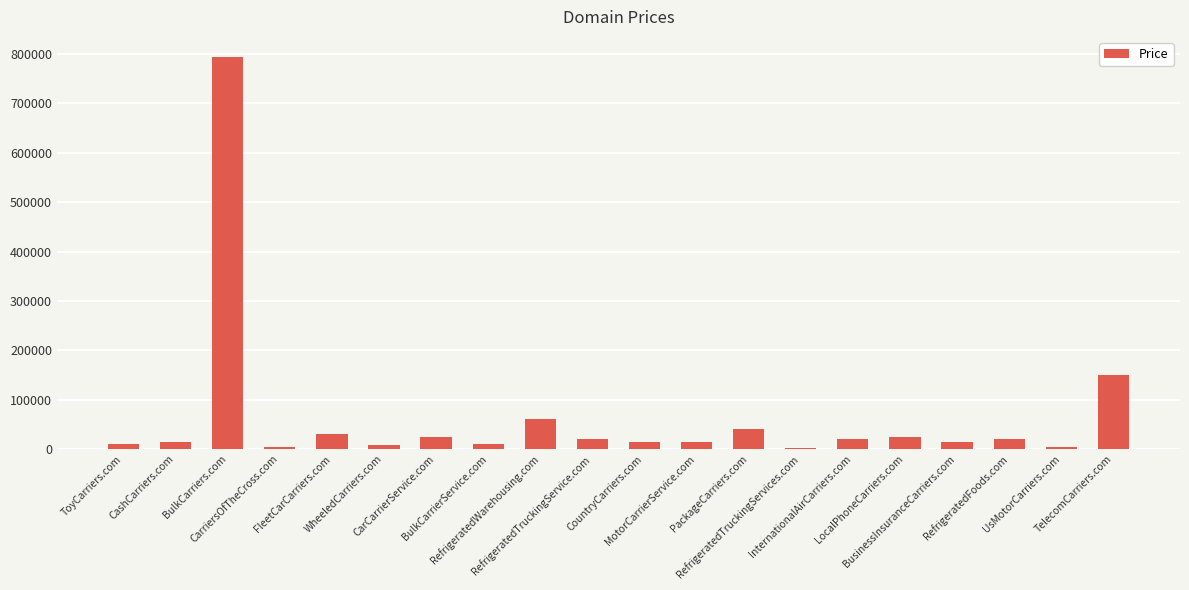

What is the greatest value displayed?

794888